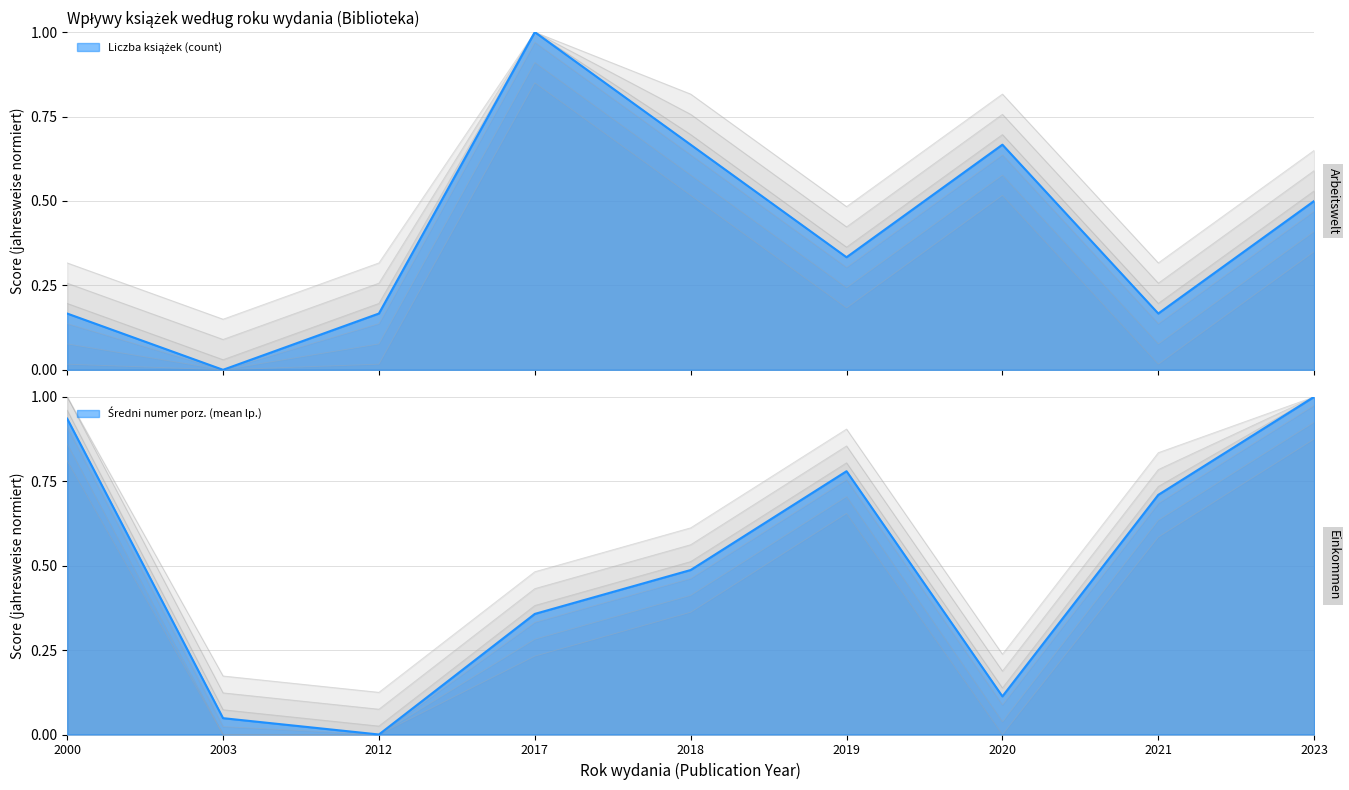

What are all the series names shown in the legend?

count_per_year, mean_lp_per_year